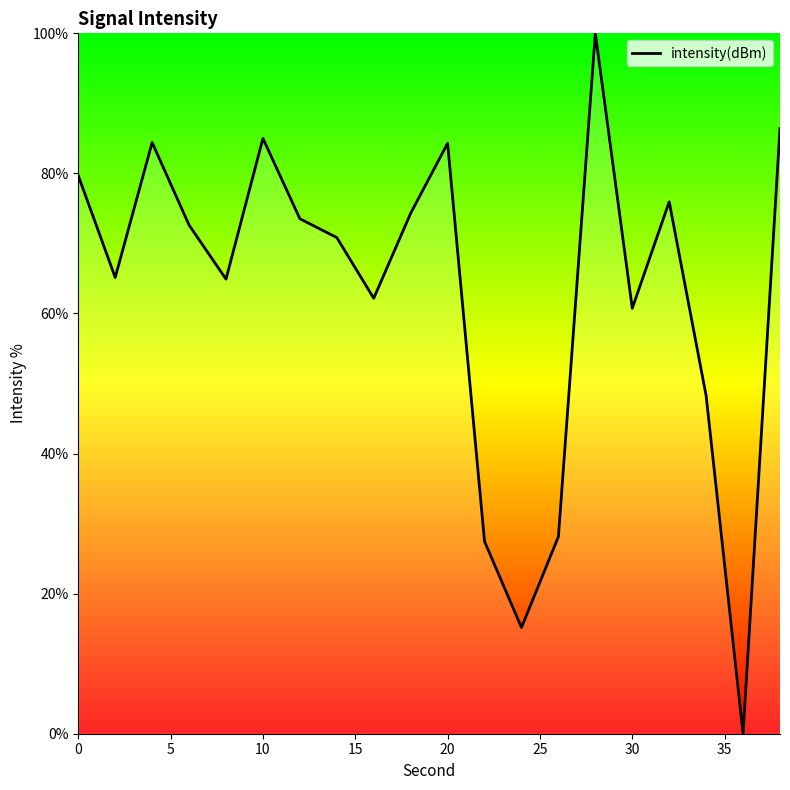

What is the maximum value shown in the chart?

100.0